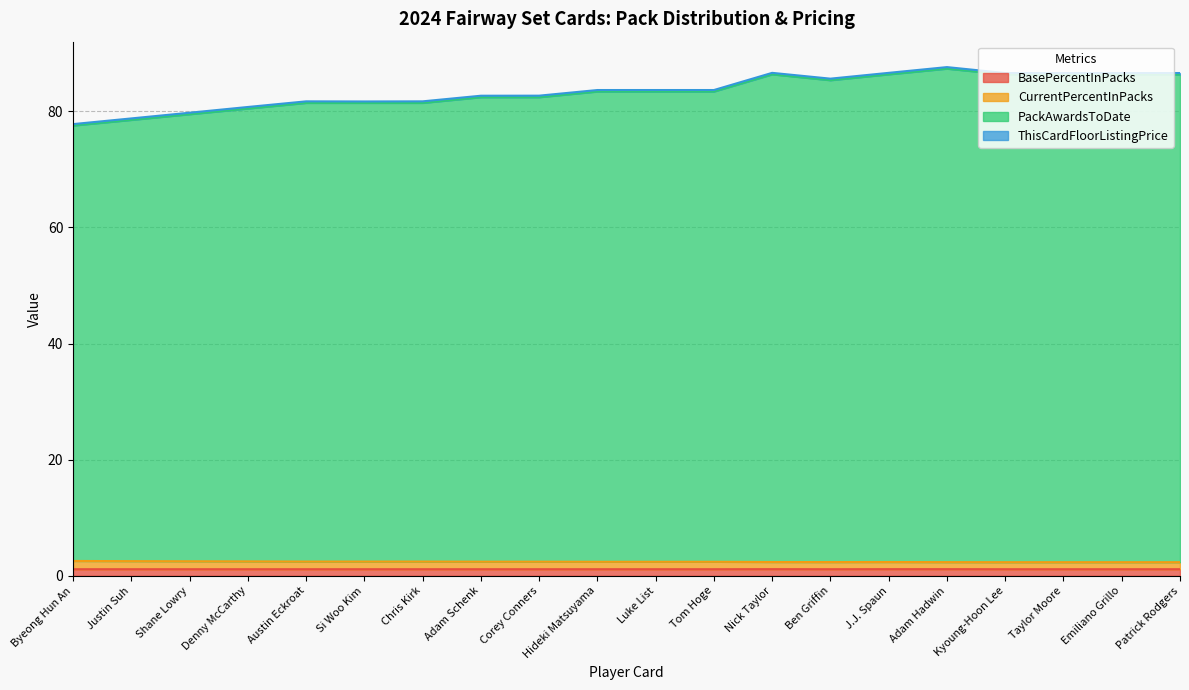

What is the maximum value shown in the chart?

87.3